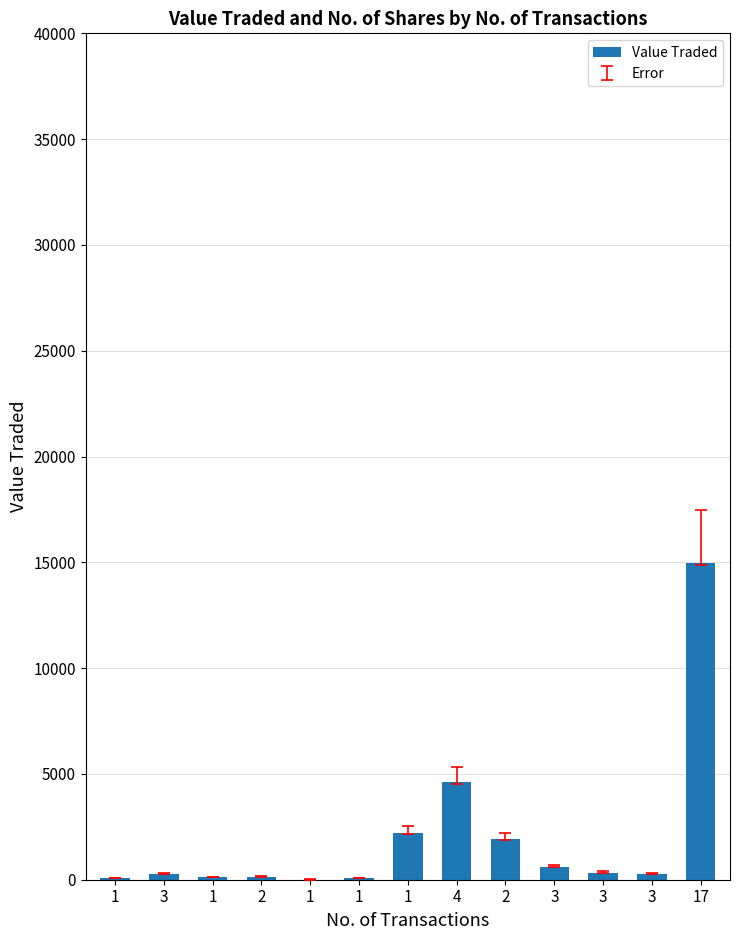

Reading right to left, extract all data points from this chart.

14962	286	341	613	1914	4630	2200	80	9	150	132	255	88